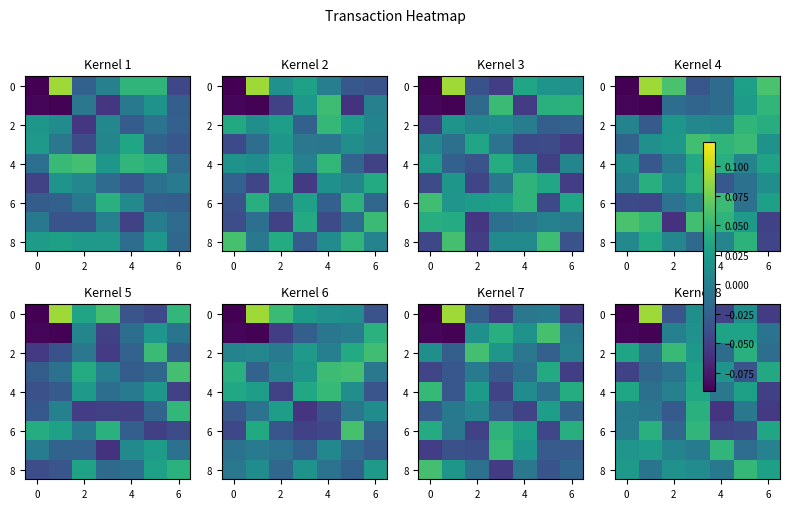

How many values in 4 are above zero?

4